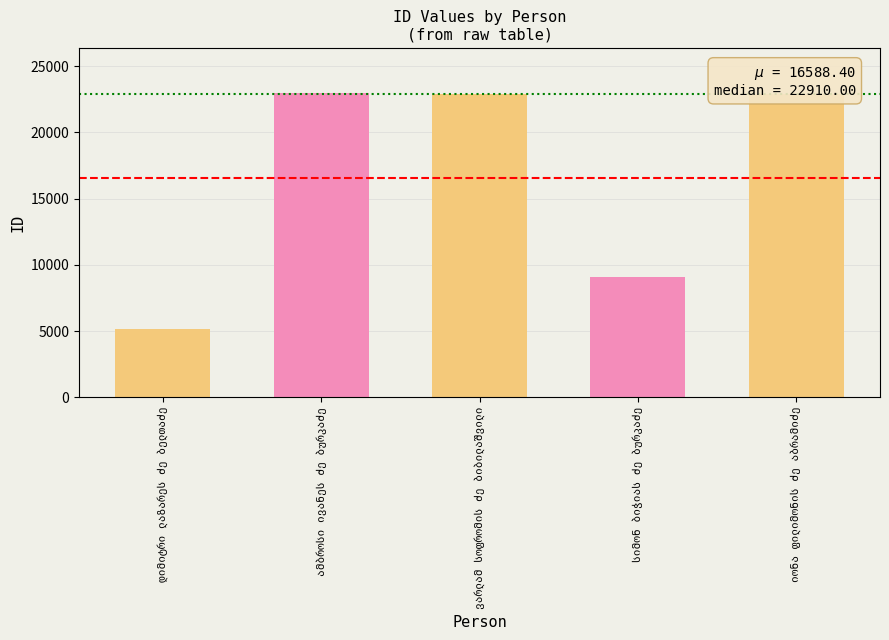

What is the difference between the maximum and second lowest values?

13897